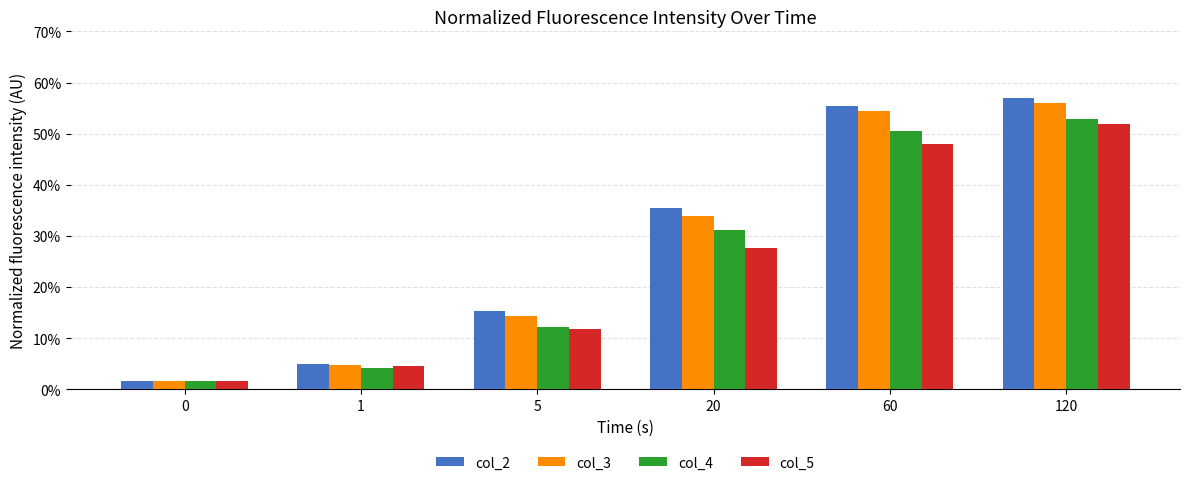

The value of col_4 at 0 is 0.0. True or false?

False